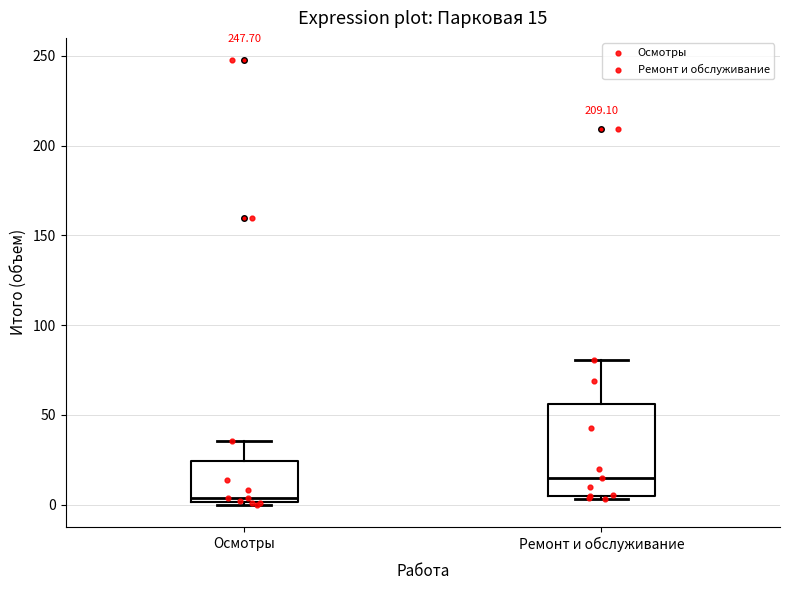

Which box has the highest median line?

Ремонт и обслуживание